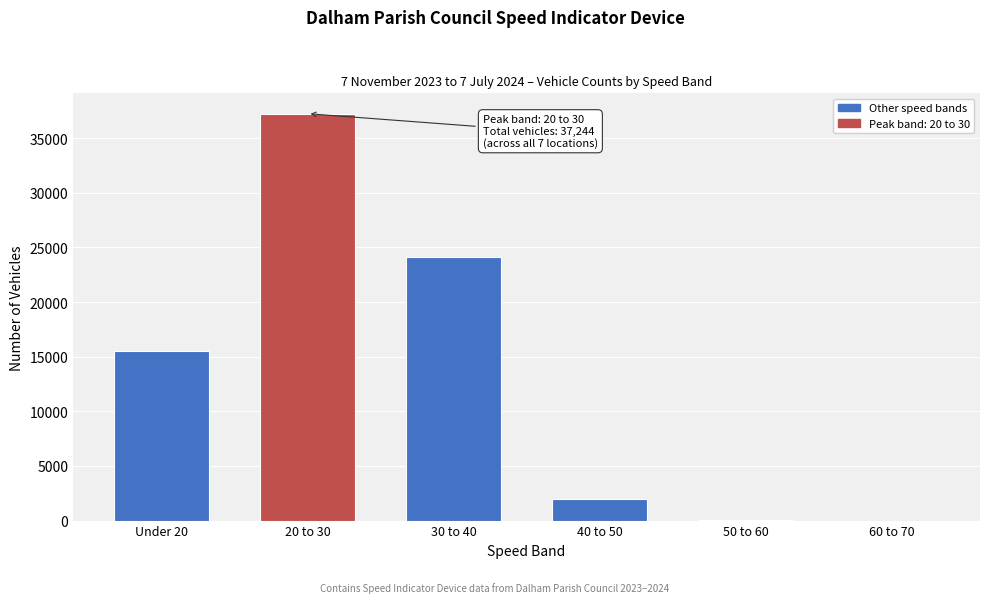

Between 20 to 30 and 30 to 40, which is larger?

20 to 30